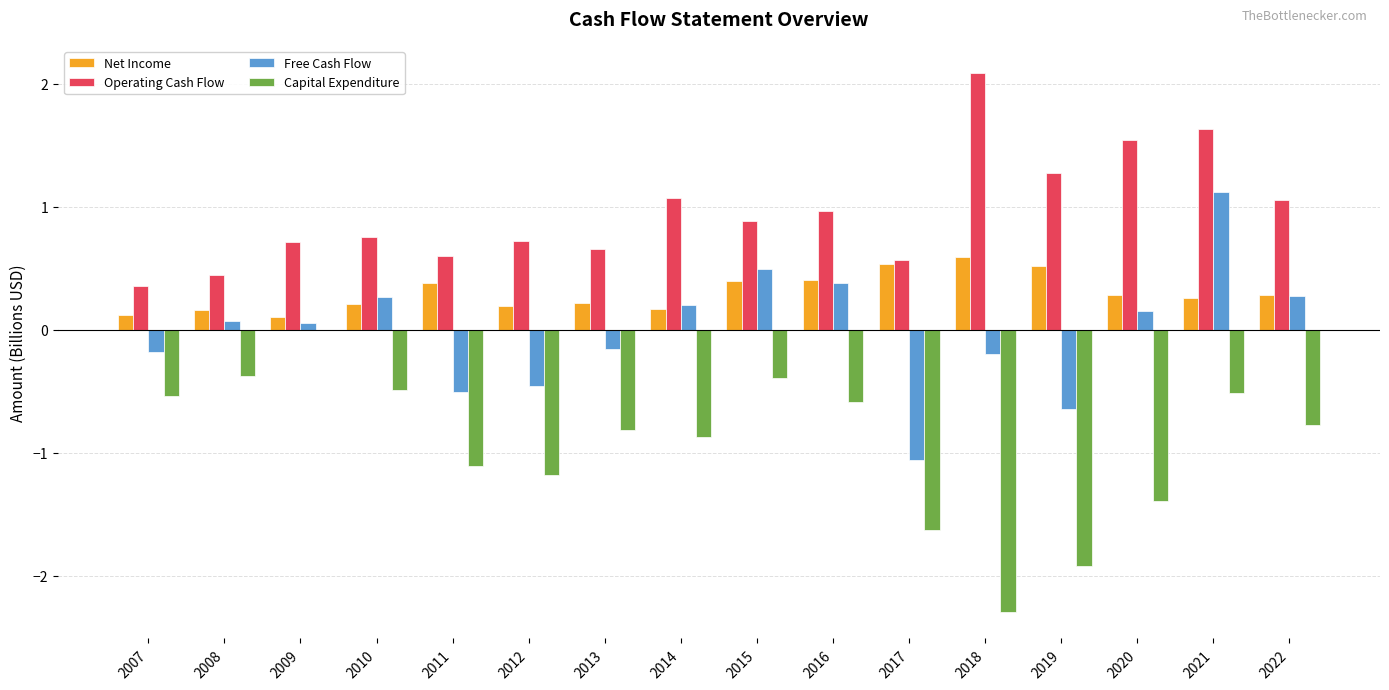

True or false: Capital Expenditure has a value of -0.7 at 2015.

False